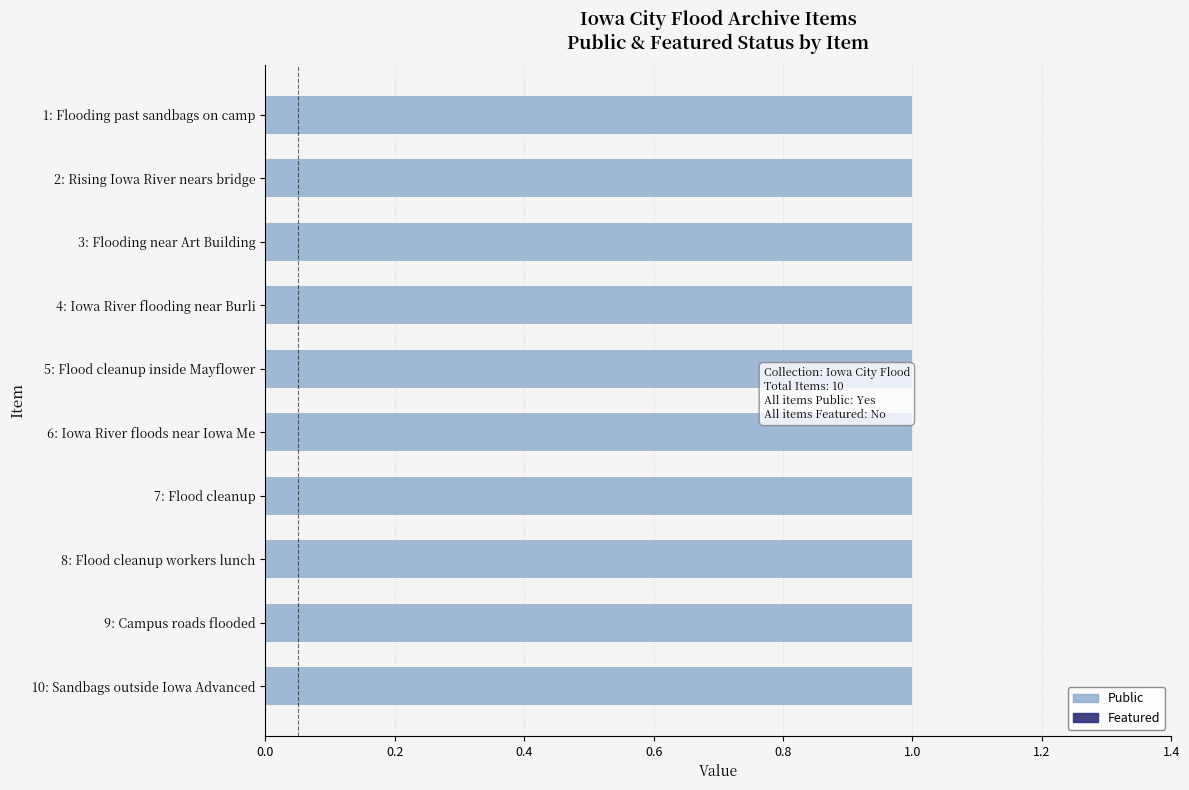

Reading right to left, what are all the values shown in this chart?

Public: 1	1	1	1	1	1	1	1	1	1
Featured: 0	0	0	0	0	0	0	0	0	0